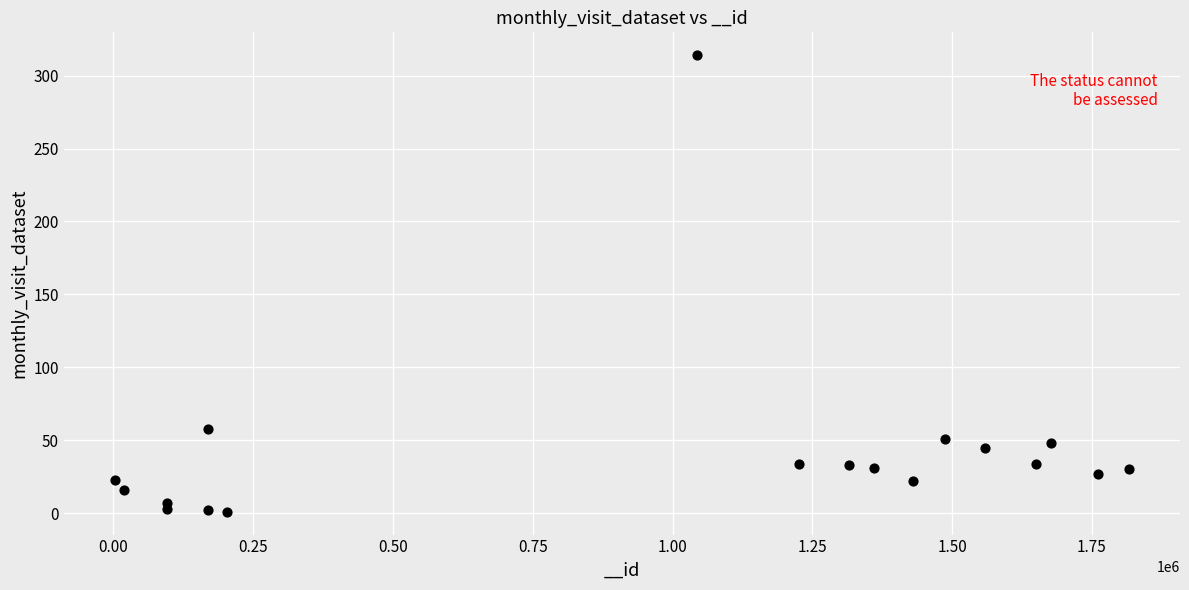

What is the range of X values (max minus min)?

1814088